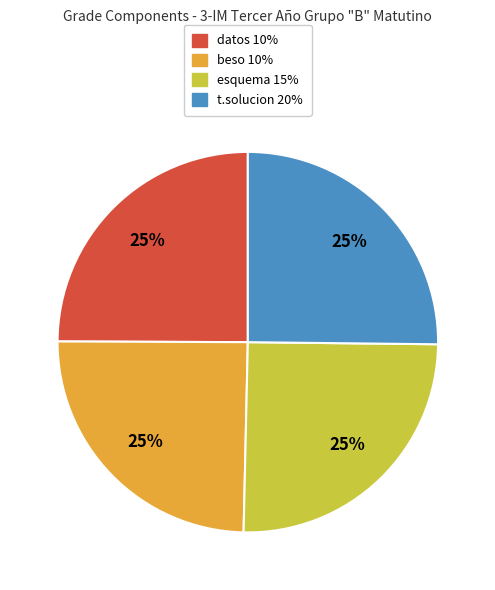

Is it true that datos 10% is 10% of the pie?

False